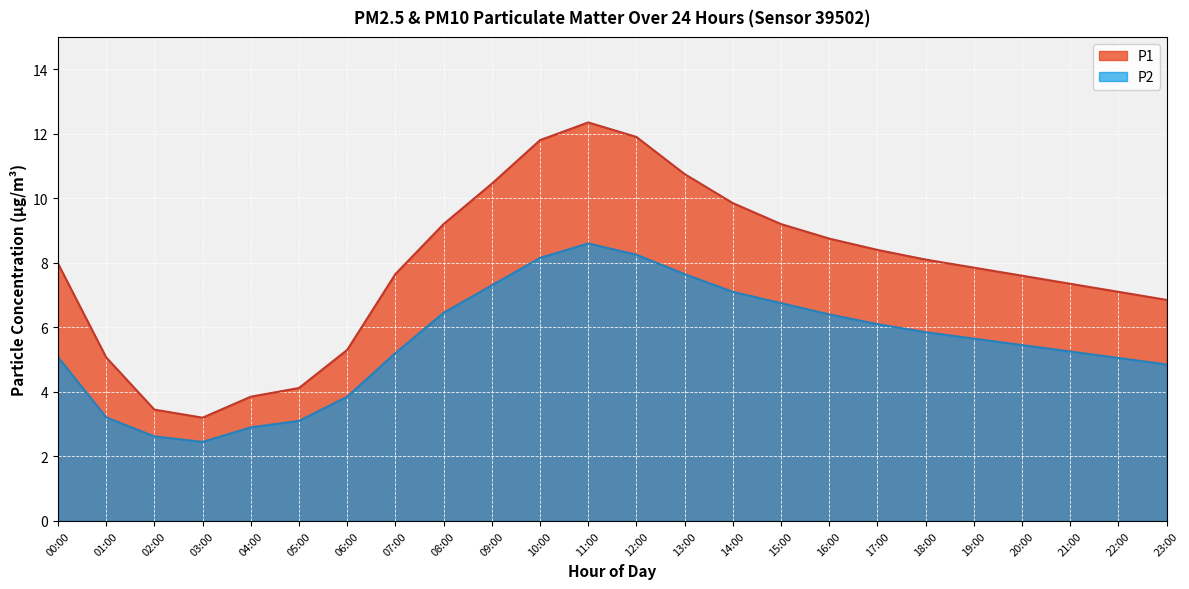

What is the value of the P2 point at the 22nd from the left?

5.2